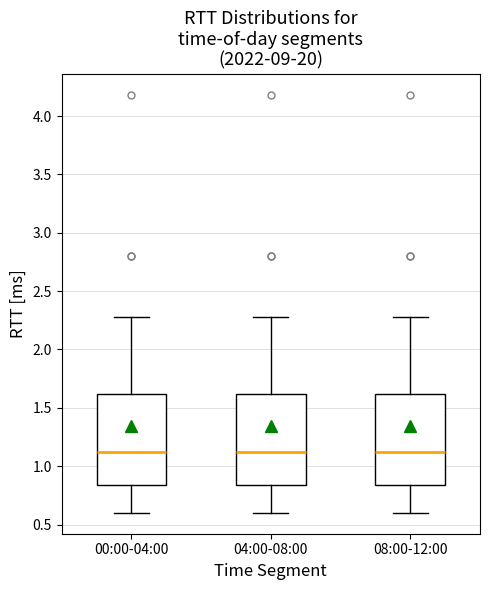

Where is the upper edge of the box for 04:00-08:00 on the y-axis? The values are not printed on the chart, so give them approximately, as read against the axis.

1.60